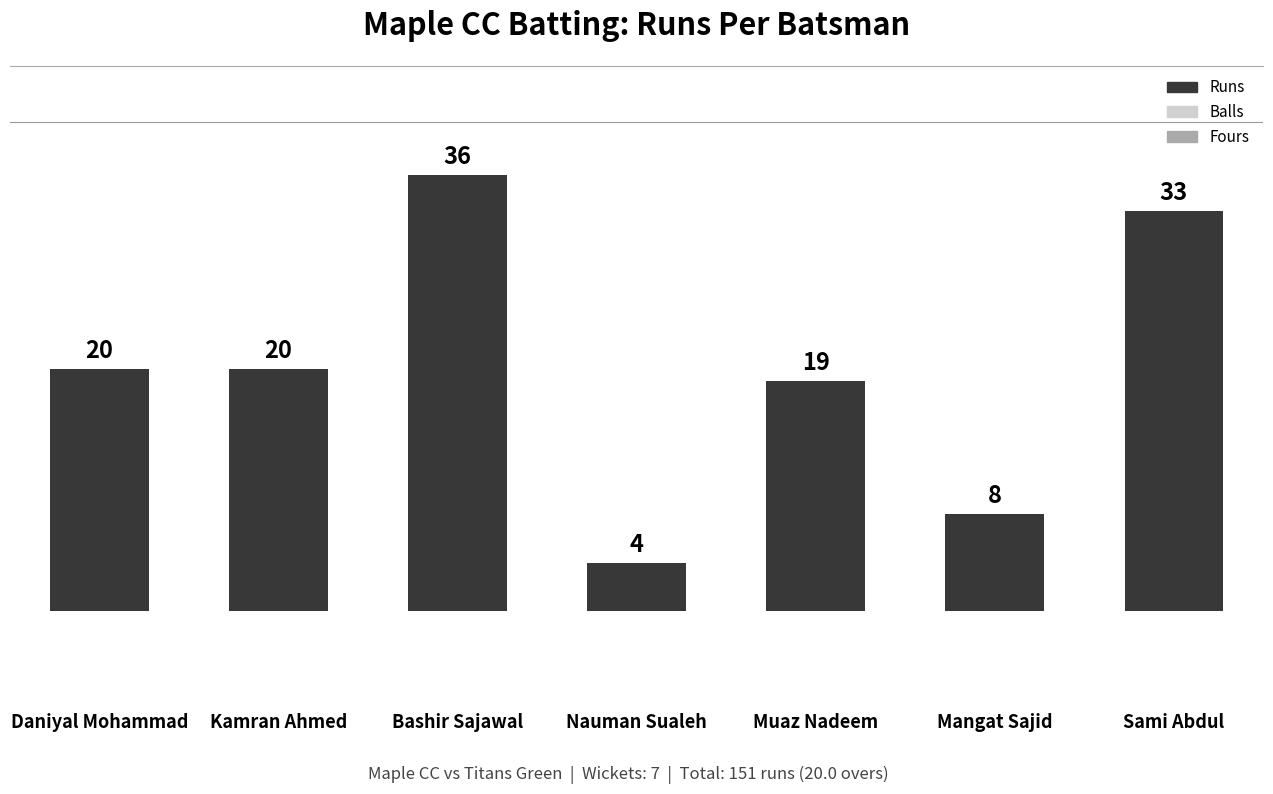

What is the value of the 2nd bar from the left?

20